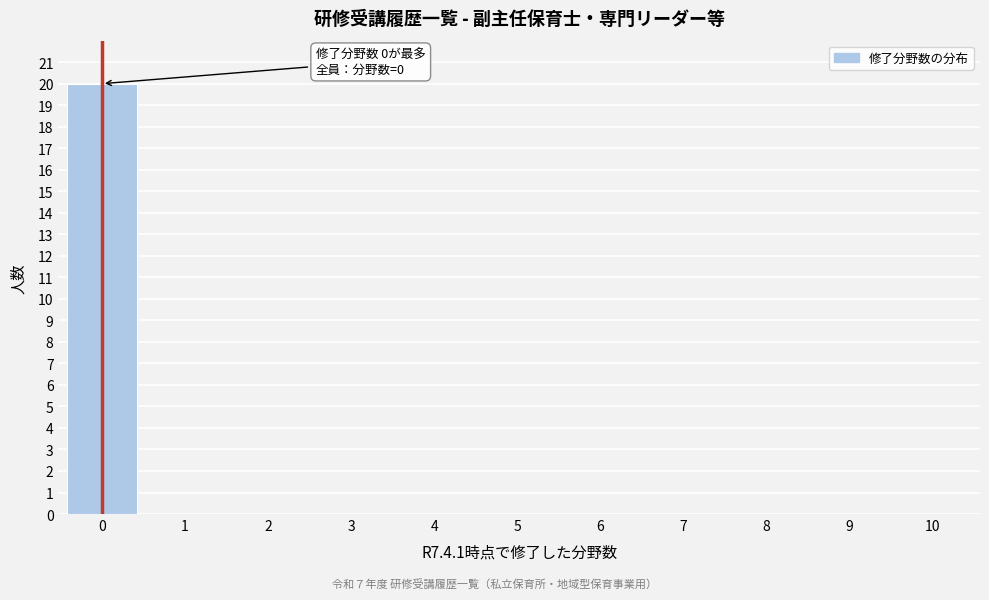

Reading right to left, list all the values displayed in this chart.

10=0	9=0	8=0	7=0	6=0	5=0	4=0	3=0	2=0	1=0	0=20